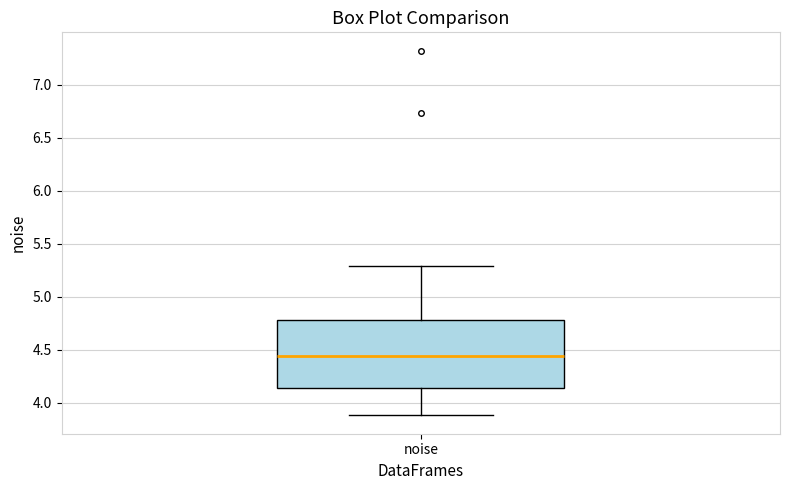

Where is the upper edge of the box for noise on the y-axis? The values are not printed on the chart, so give them approximately, as read against the axis.

4.80